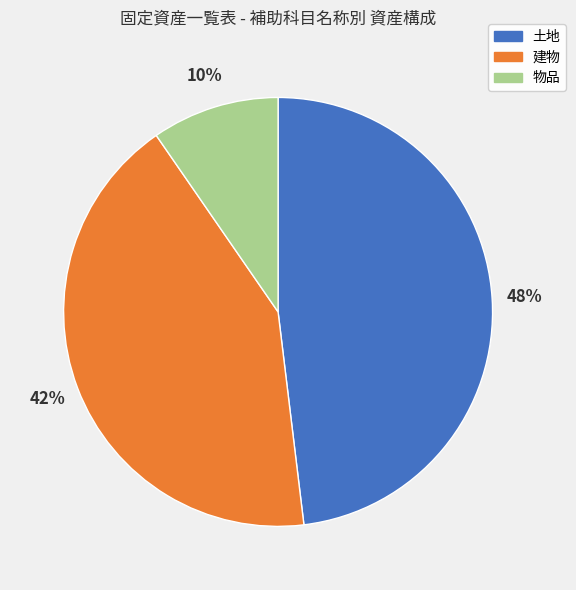

How many slices are in this pie chart?

3